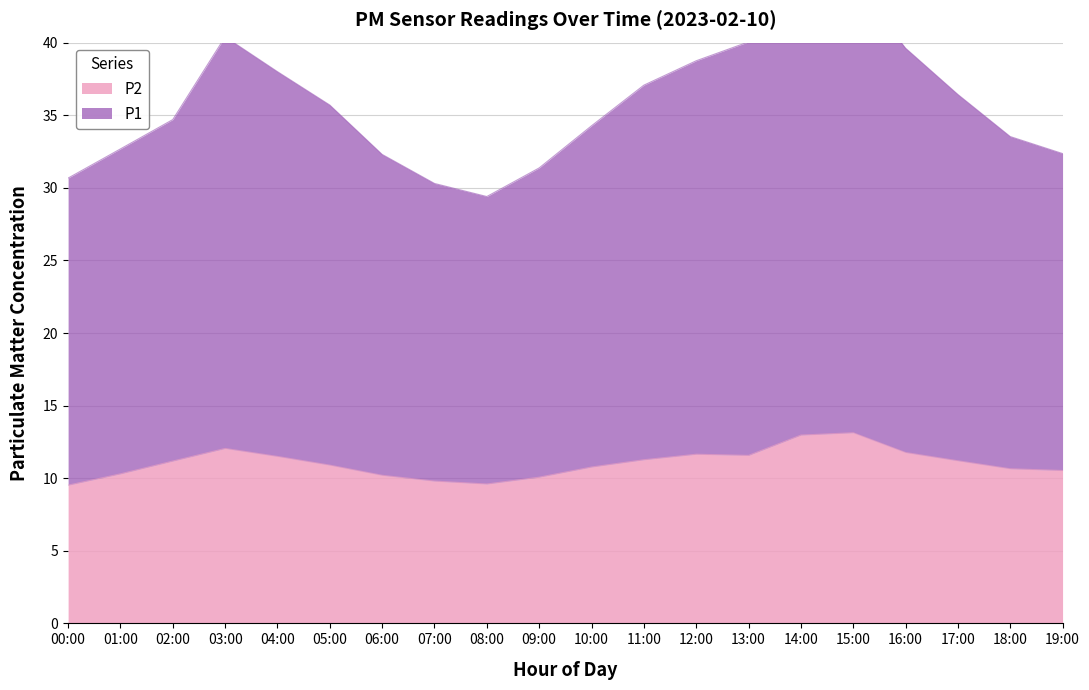

What is the label of the 4th point from the left?

03:00